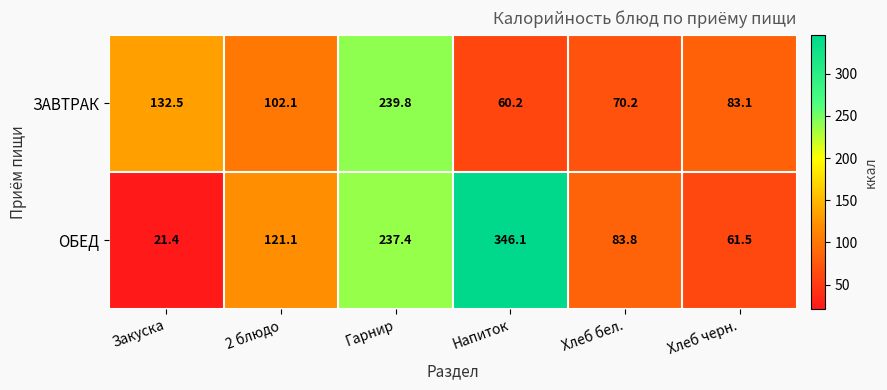

Reading left to right, transcribe all the data shown in this chart.

ЗАВТРАК: Закуска=132.5	2 блюдо=102.1	Гарнир=239.8	Напиток=60.2	Хлеб бел.=70.2	Хлеб черн.=83.1
ОБЕД: Закуска=21.4	2 блюдо=121.1	Гарнир=237.4	Напиток=346.1	Хлеб бел.=83.8	Хлеб черн.=61.5